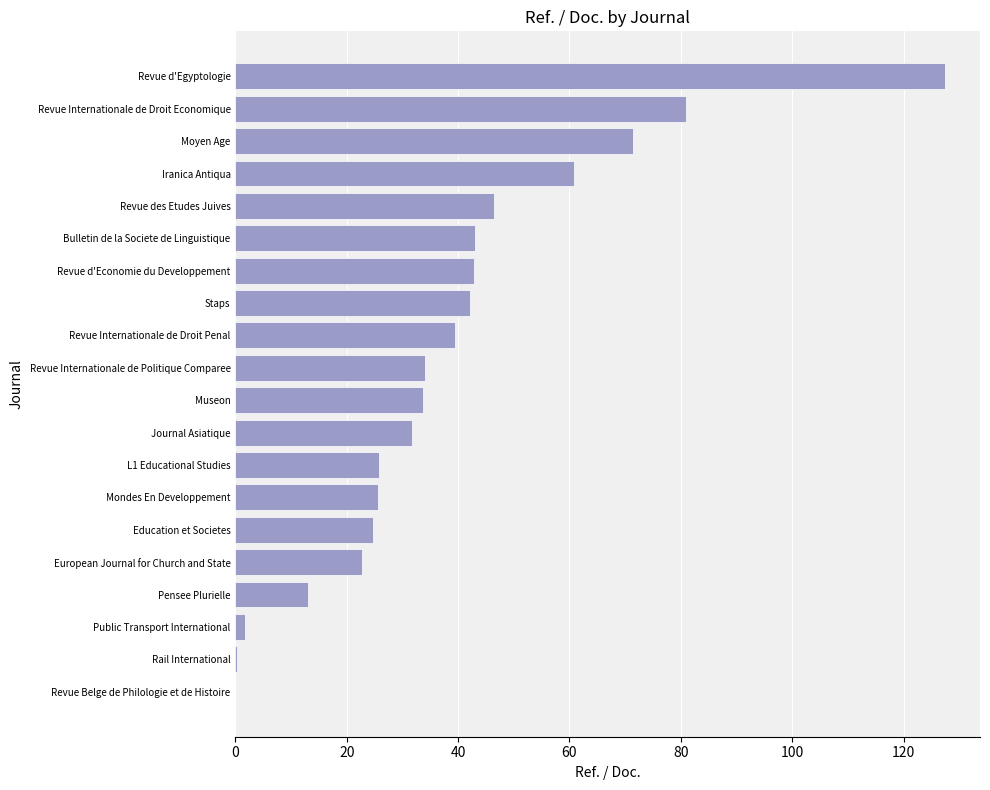

Which category has the highest value across all series?

Revue d'Egyptologie